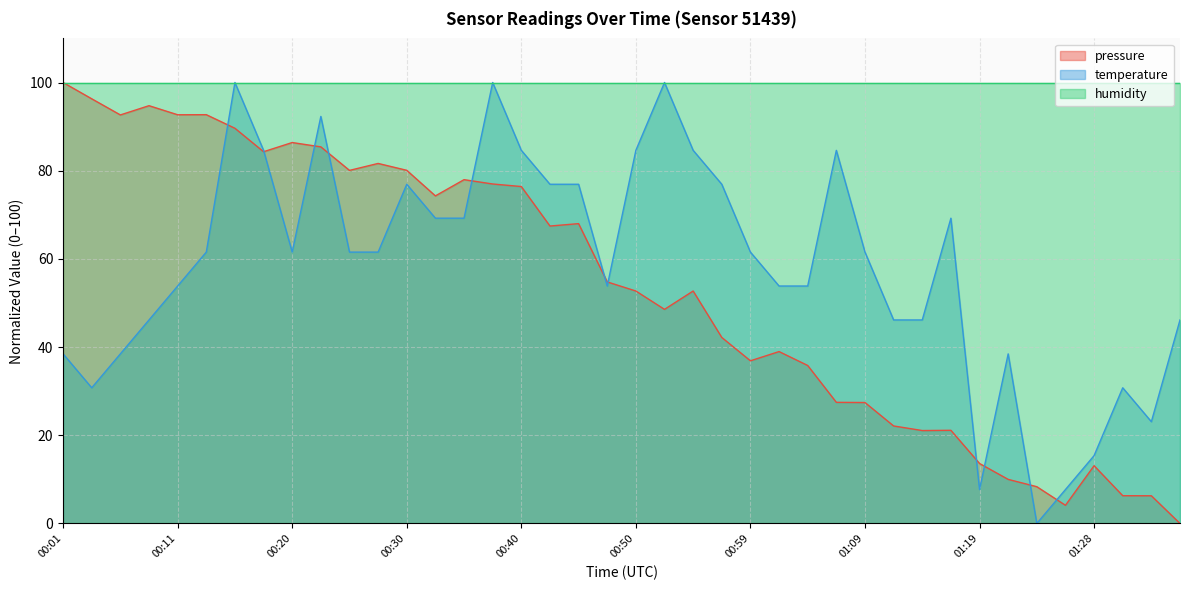

What is the total value across all series at 01:09?

189.0